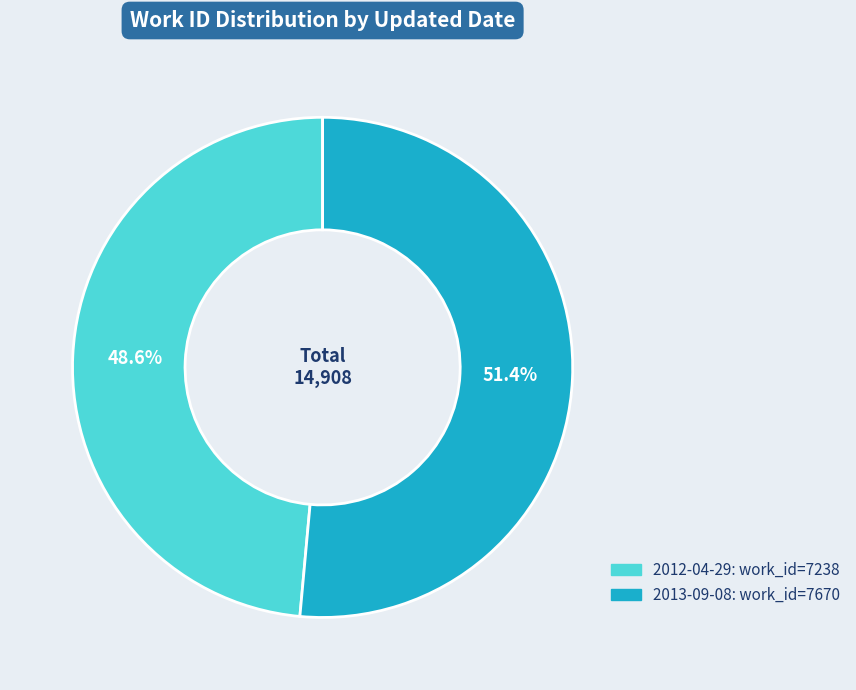

Count the number of slices in the pie.

2